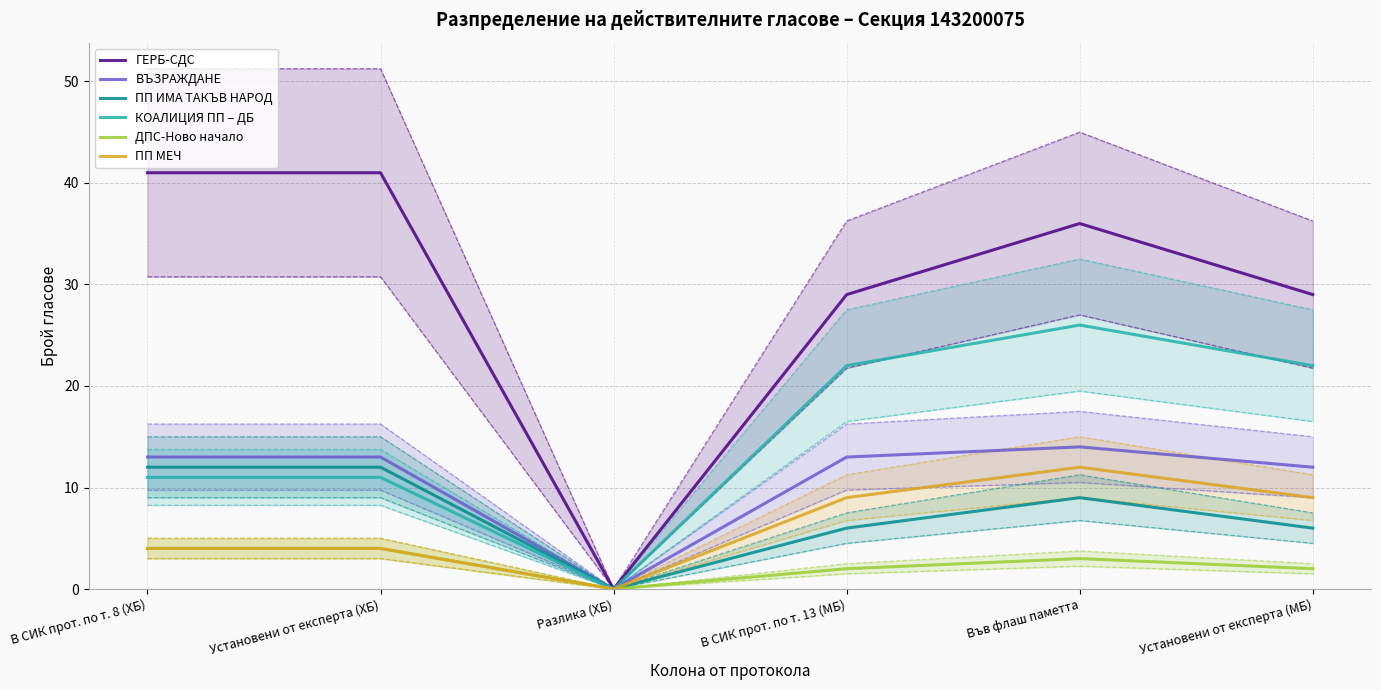

Rank the categories by ВЪЗРАЖДАНЕ value from highest to lowest.

Във флаш паметта, В СИК прот. по т. 8 (ХБ), Установени от експерта (ХБ), В СИК прот. по т. 13 (МБ), Установени от експерта (МБ), Разлика (ХБ)